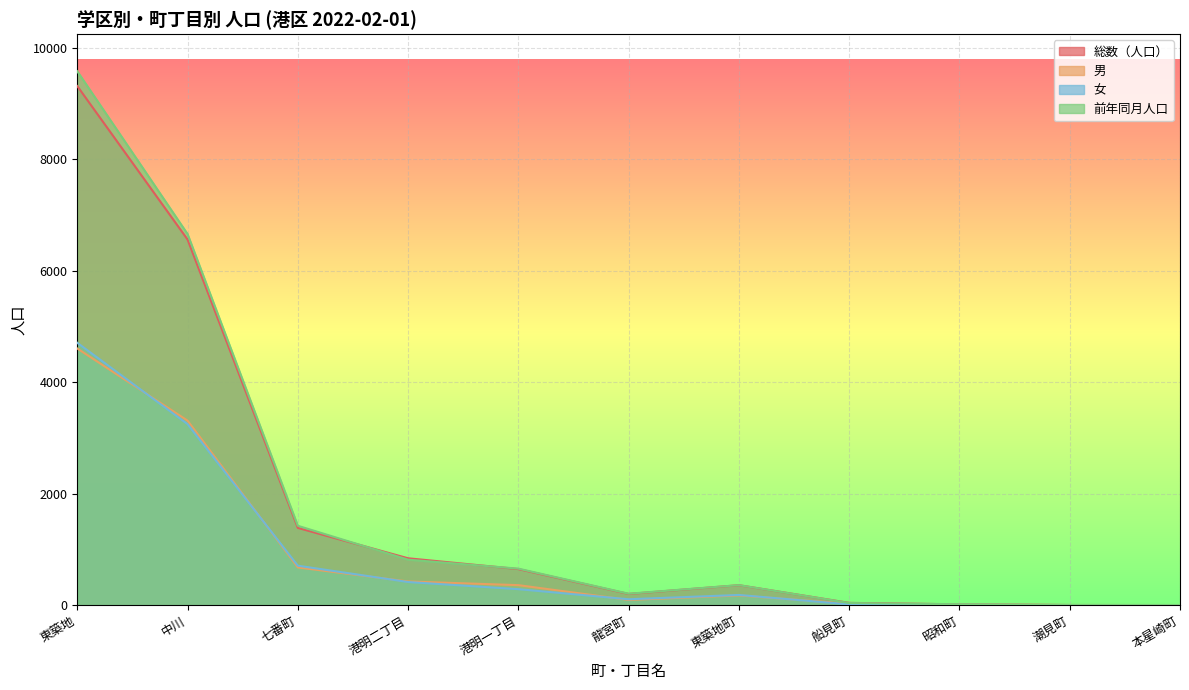

What are all the series names shown in the legend?

総数（人口）, 男, 女, 前年同月人口